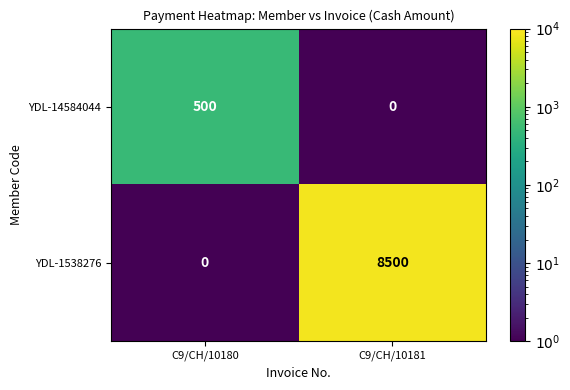

Rank the series at C9/CH/10180 from highest to lowest value.

YDL-14584044, YDL-1538276